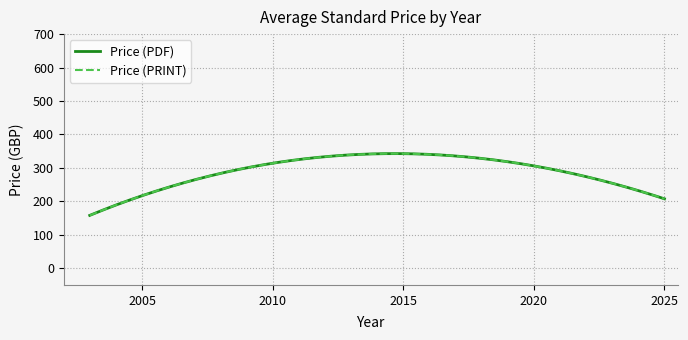

True or false: Price (PDF) and Price (PRINT) intersect in this chart.

False